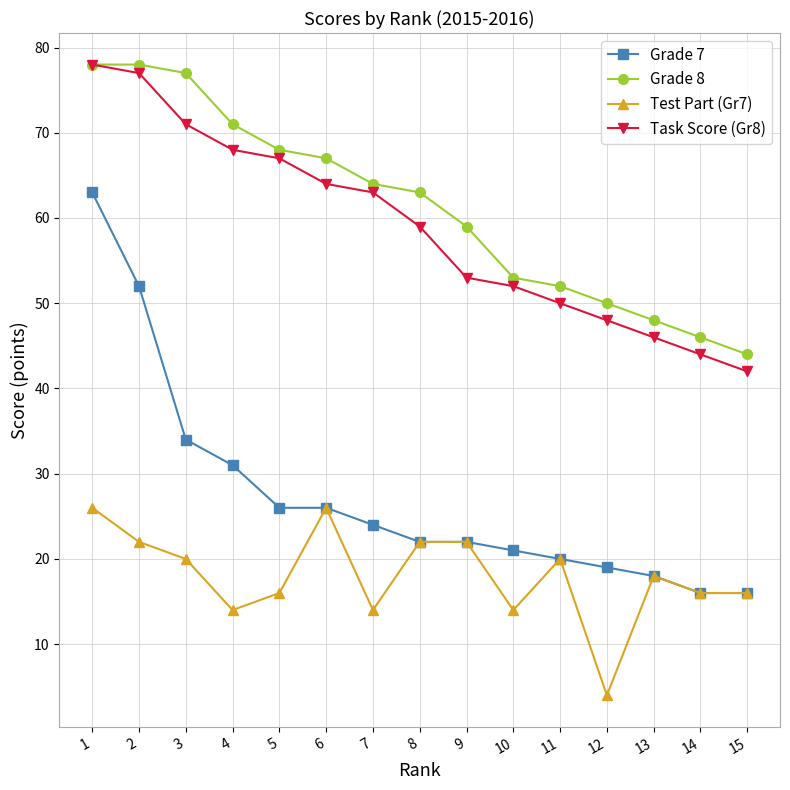

What value does the Grade 7 series have at 4, to the nearest 5?

30